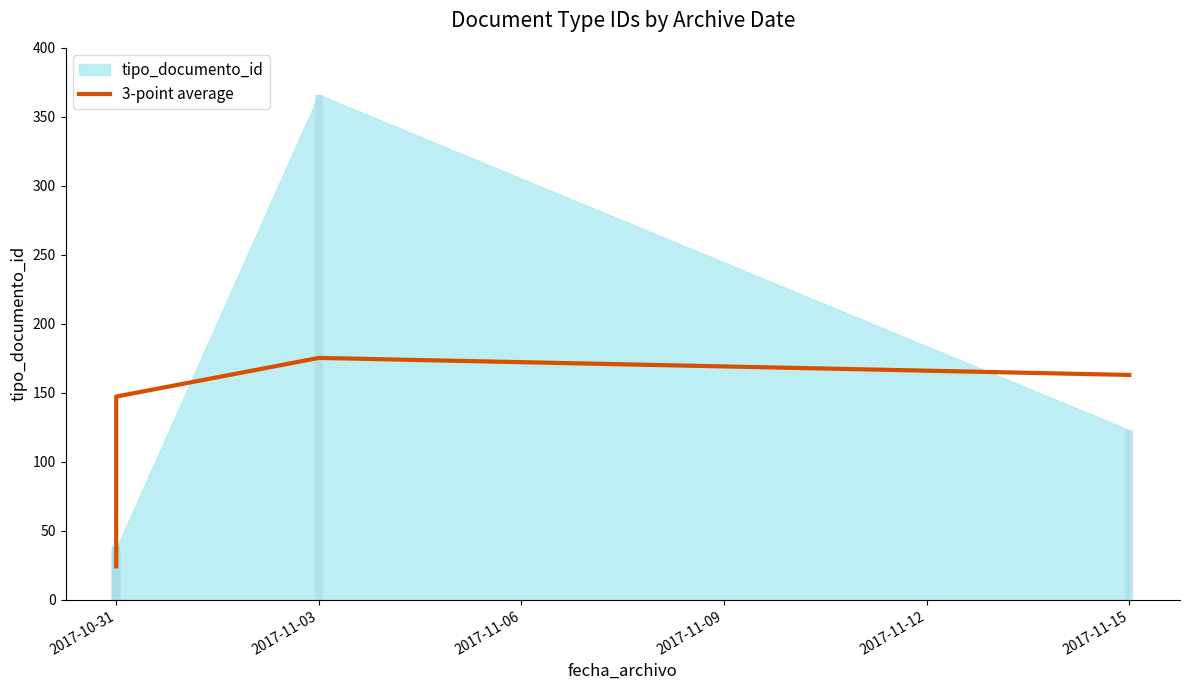

What position from the left is 2017-11-06?

3